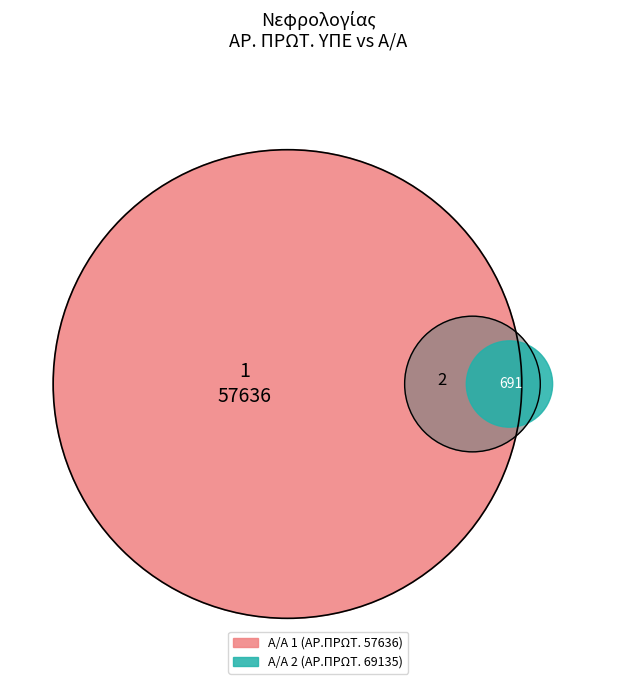

Does 2 account for over 50% of the chart?

Yes